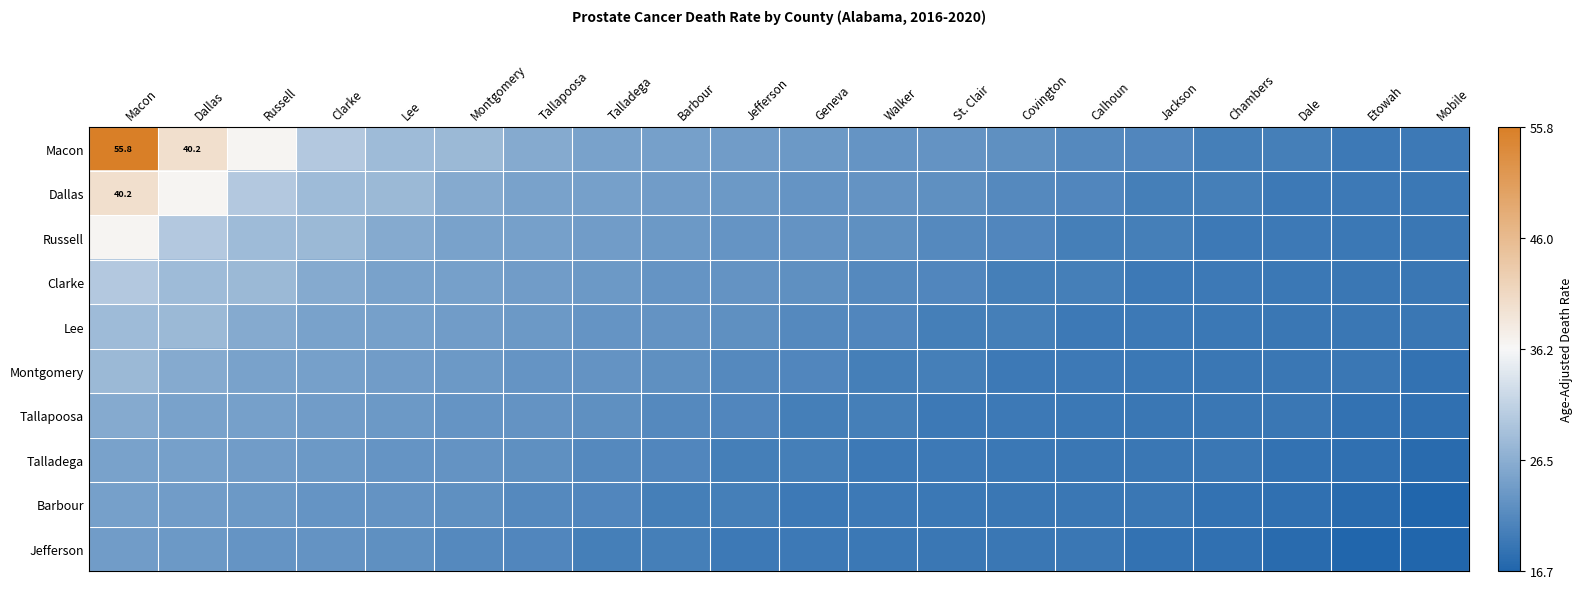

The value of Jefferson at Macon is 10.2. True or false?

False